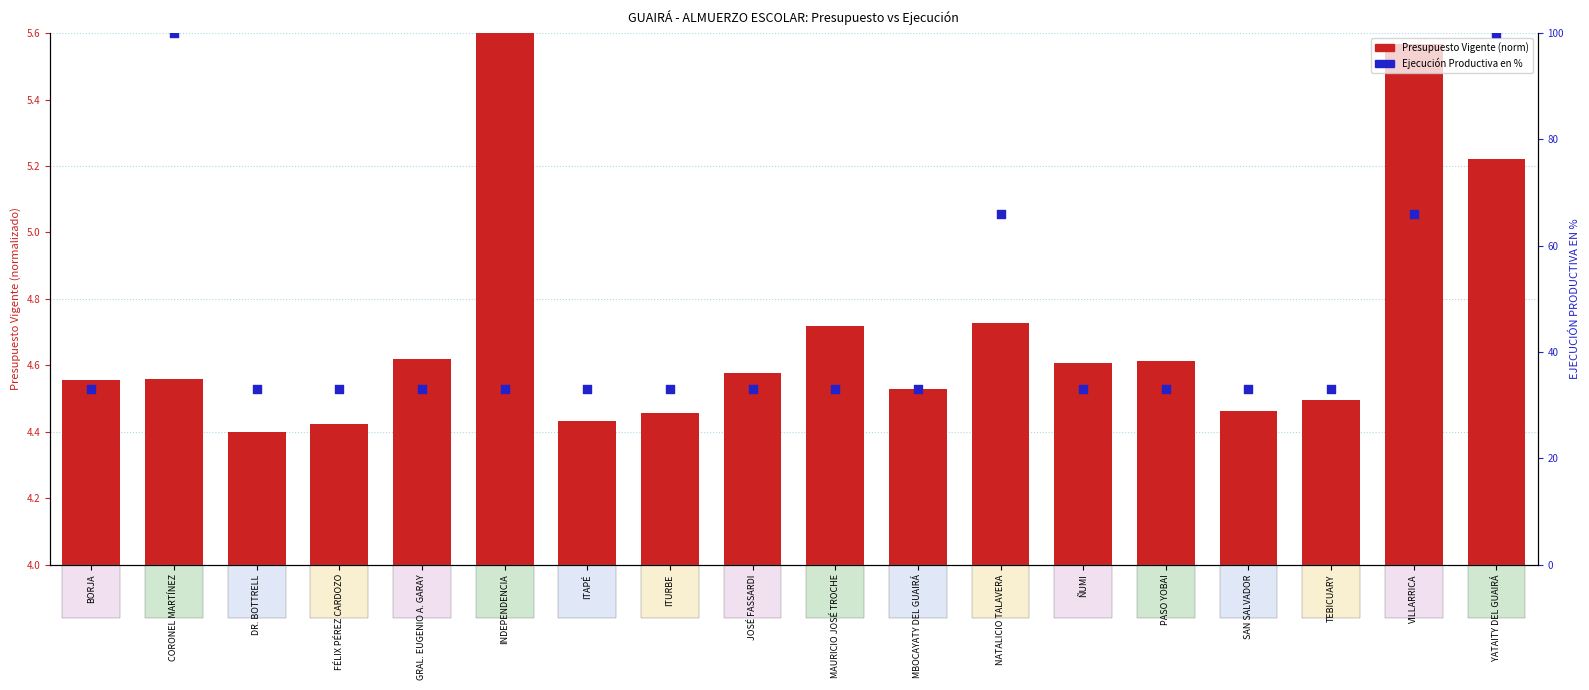

Which series contains the highest Y value?

EJECUCIÓN PRODUCTIVA EN %